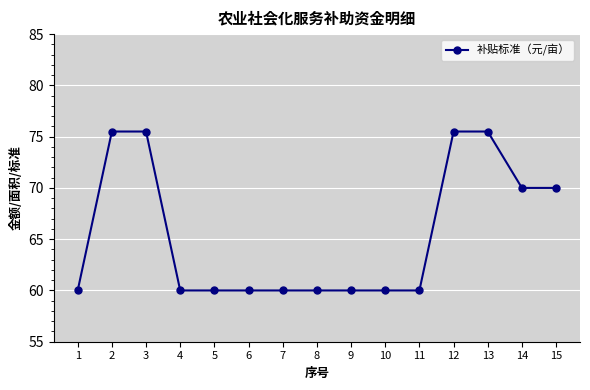

The chart shows a value of 75.5 at 2. True or false?

True